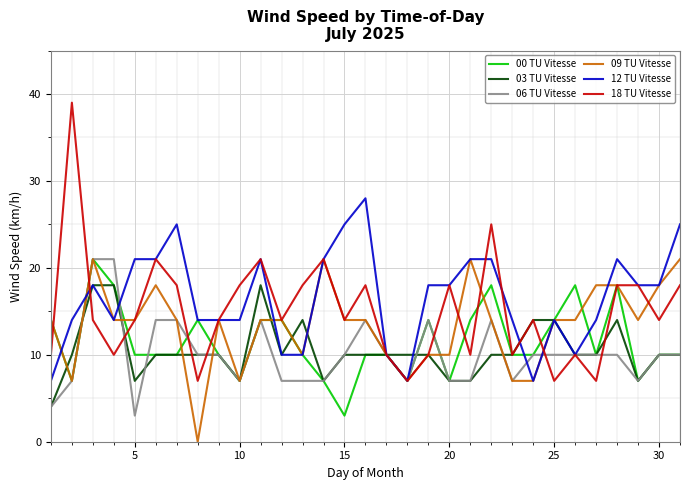

Rank the series by their maximum value, from highest to lowest.

18 TU Vitesse, 12 TU Vitesse, 00 TU Vitesse, 06 TU Vitesse, 09 TU Vitesse, 03 TU Vitesse